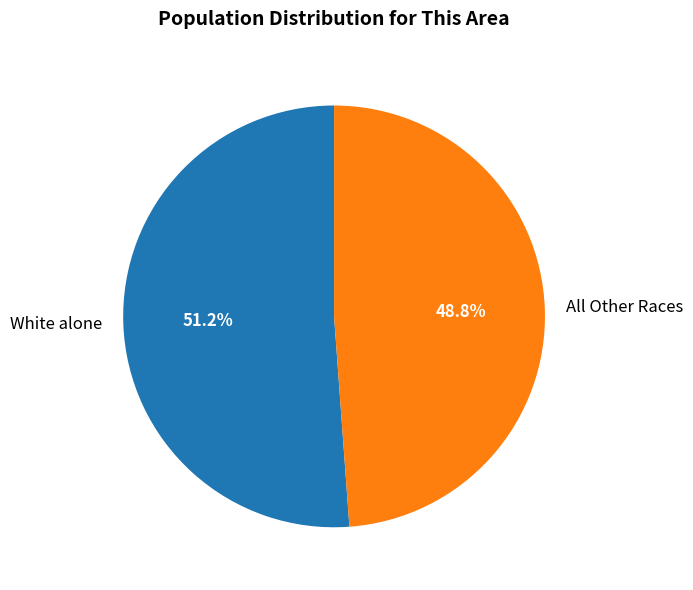

Do White alone and All Other Races together represent more than half of the pie?

Yes